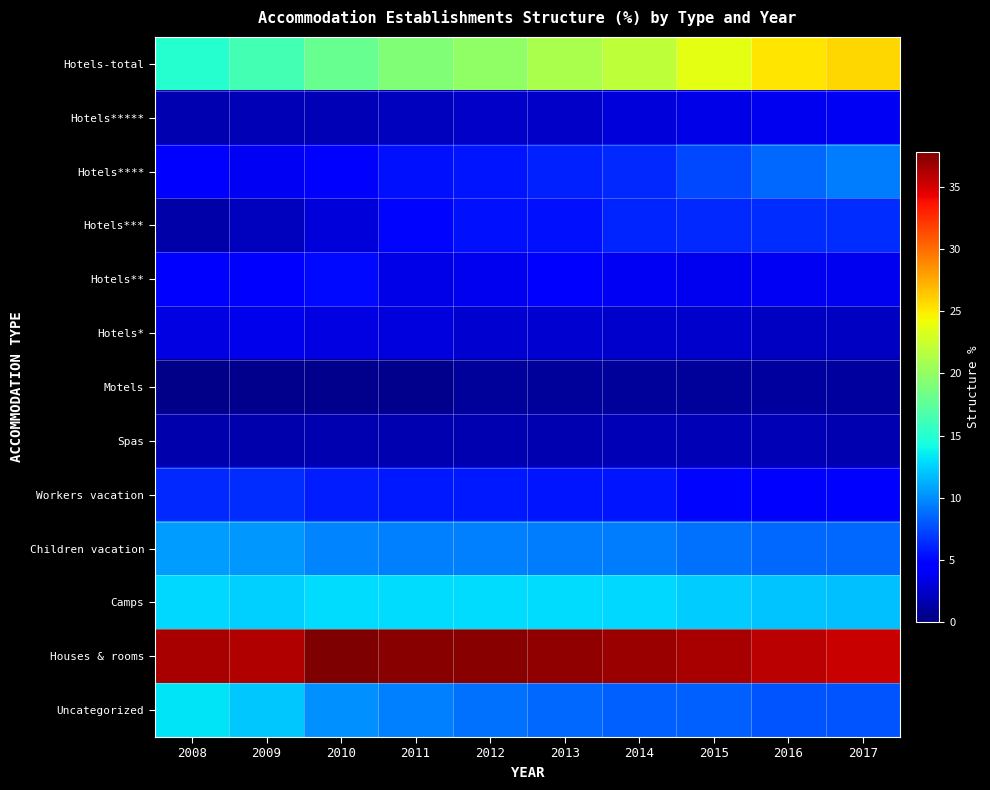

At how many categories does at least one series exceed 31?

10